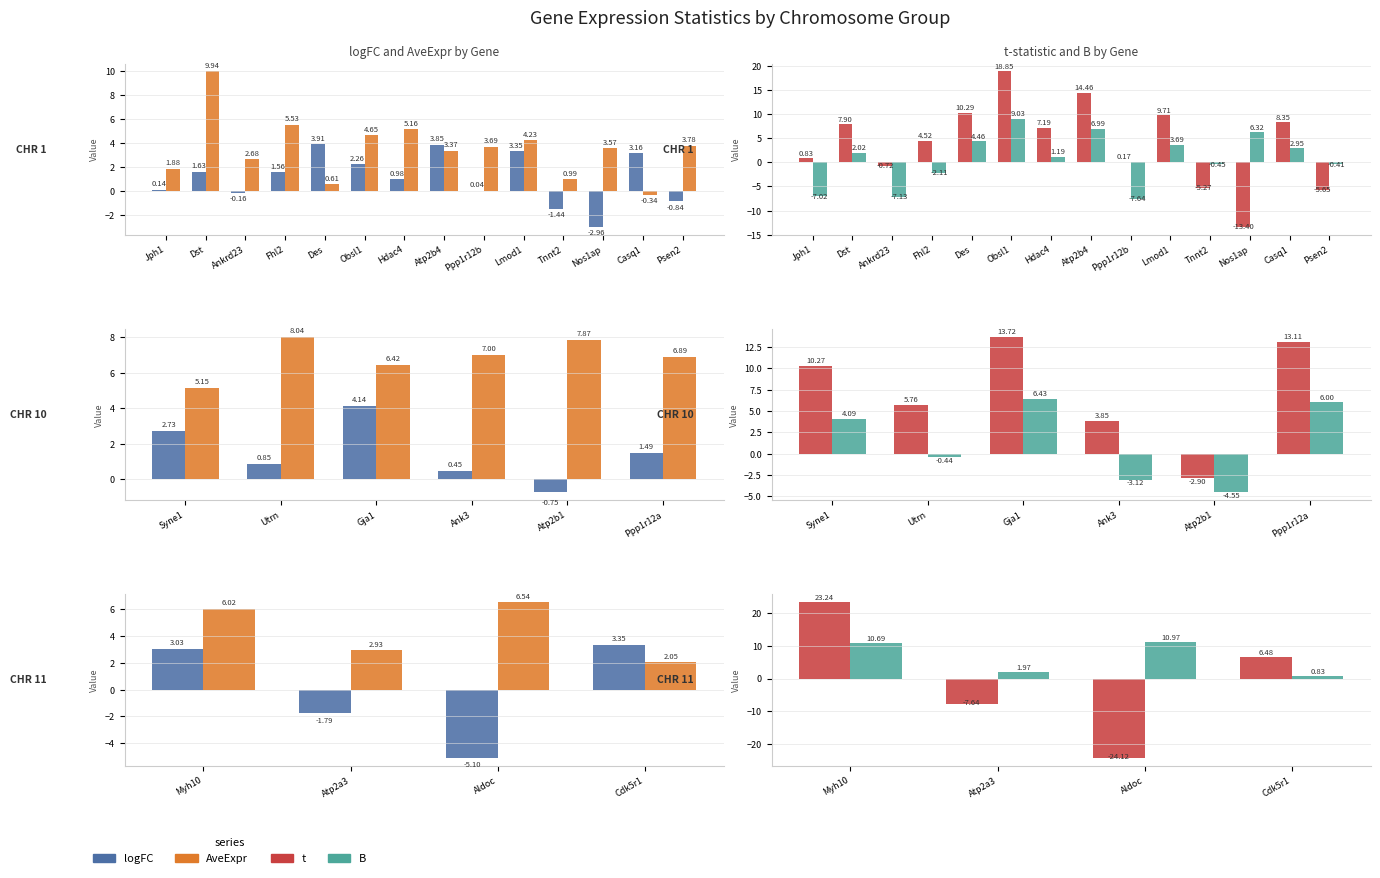

What is the value of the logFC bar at the 4th from the left?

3.3